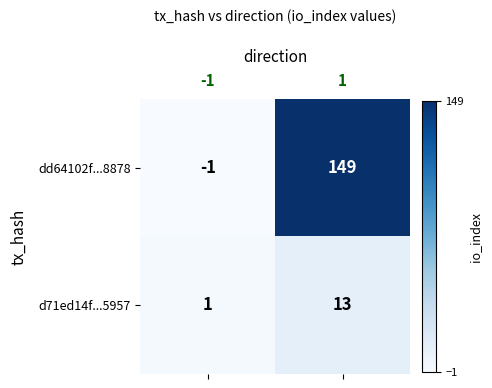

What is the greatest value displayed?

149